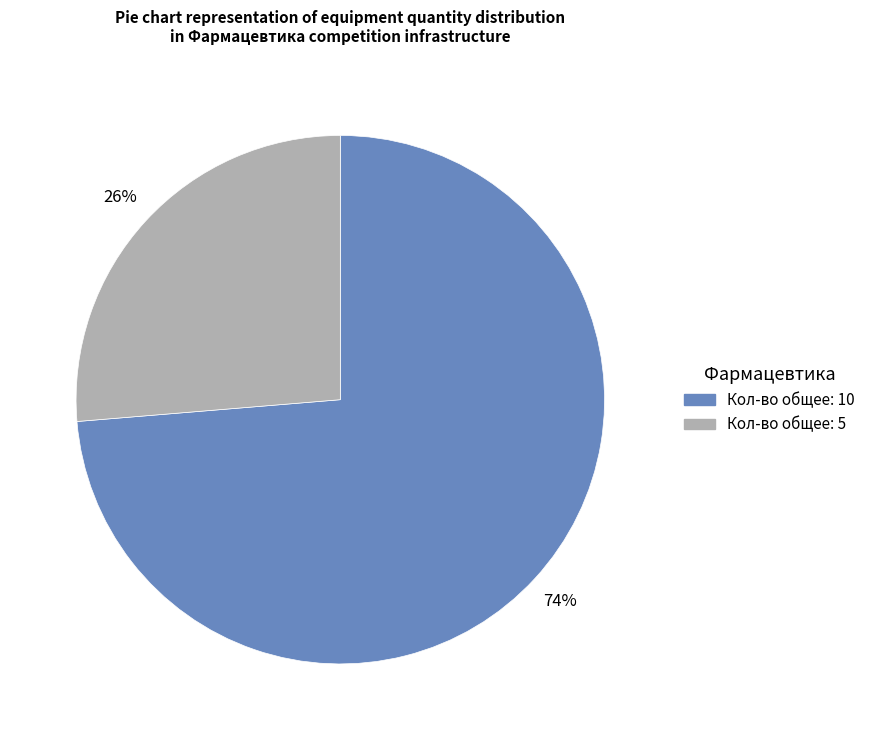

Is there any slice that represents more than half of the pie?

Yes